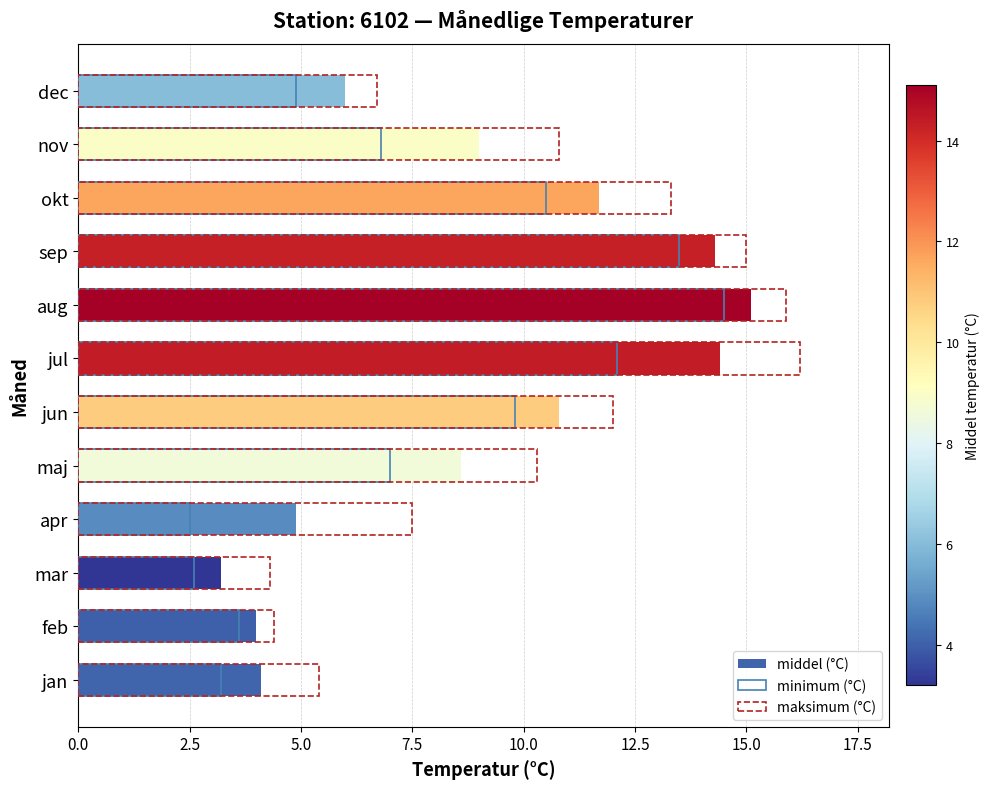

Reading right to left, list all the values displayed in this chart.

middel (°C): 6.0	9.0	11.7	14.3	15.1	14.4	10.8	8.6	4.9	3.2	4.0	4.1
minimum (°C): 4.9	6.8	10.5	13.5	14.5	12.1	9.8	7.0	2.5	2.6	3.6	3.2
maksimum (°C): 6.7	10.8	13.3	15.0	15.9	16.2	12.0	10.3	7.5	4.3	4.4	5.4